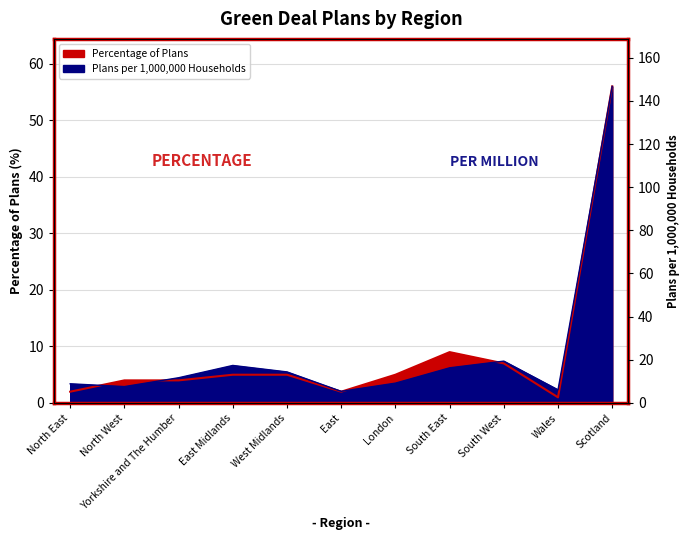

At which category does Percentage of Plans reach its first local valley?

East